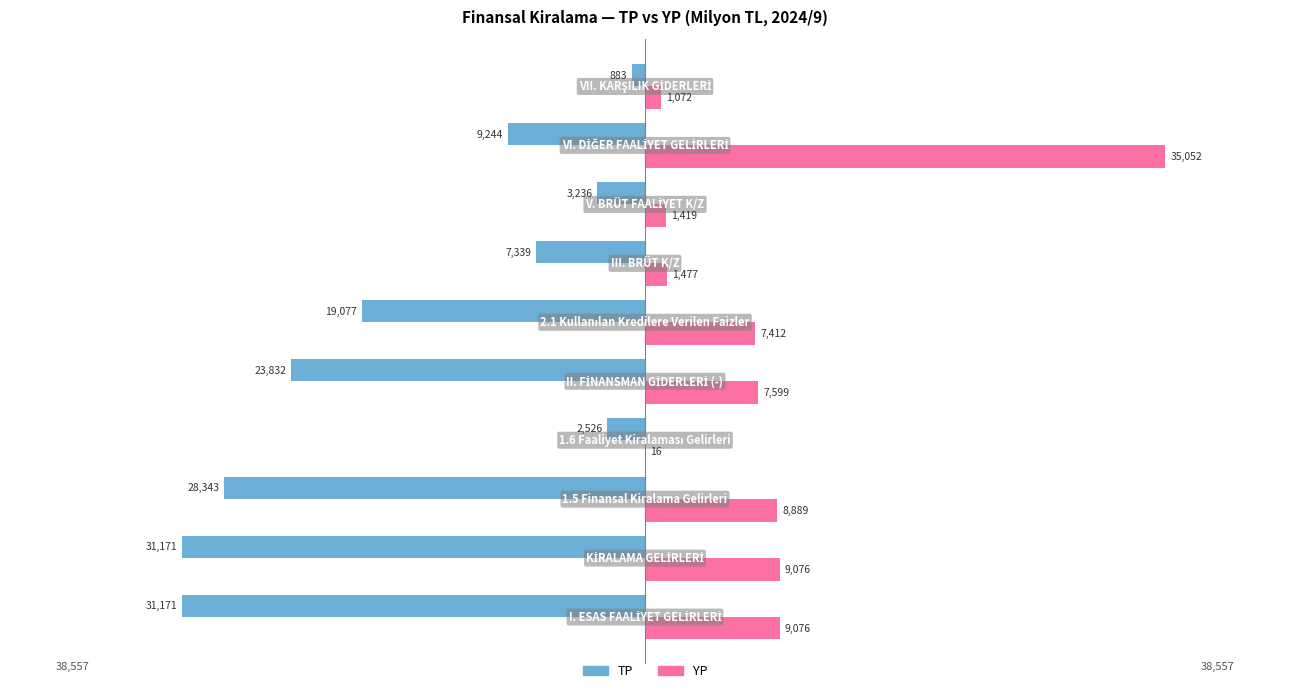

What is the minimum value shown in the chart?

-31171